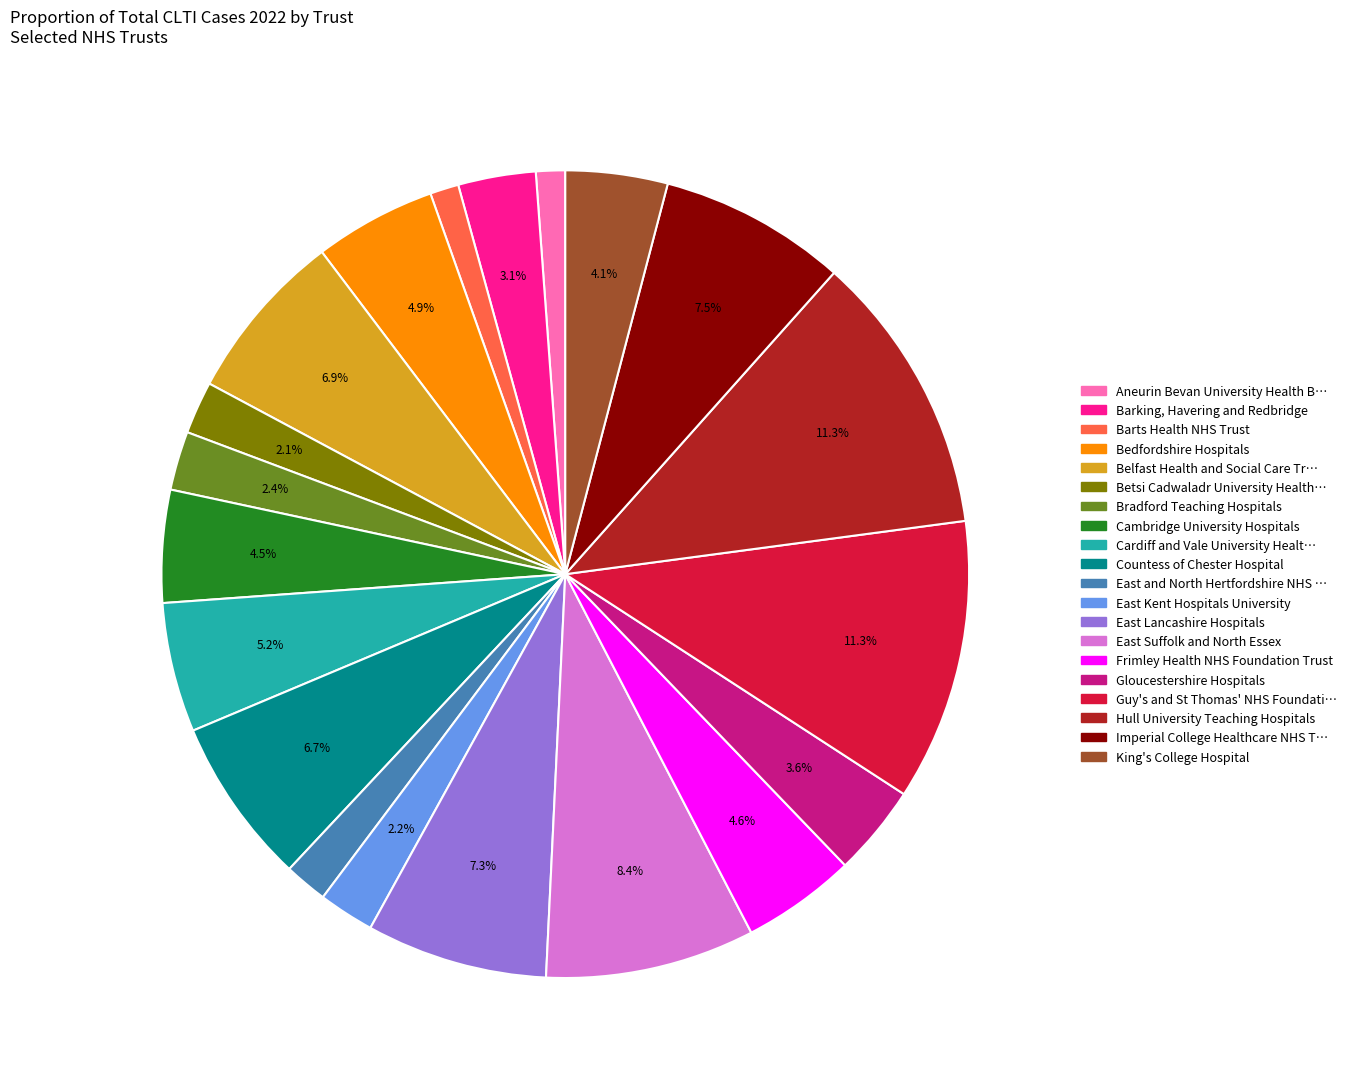

Is there a majority slice in this chart?

No